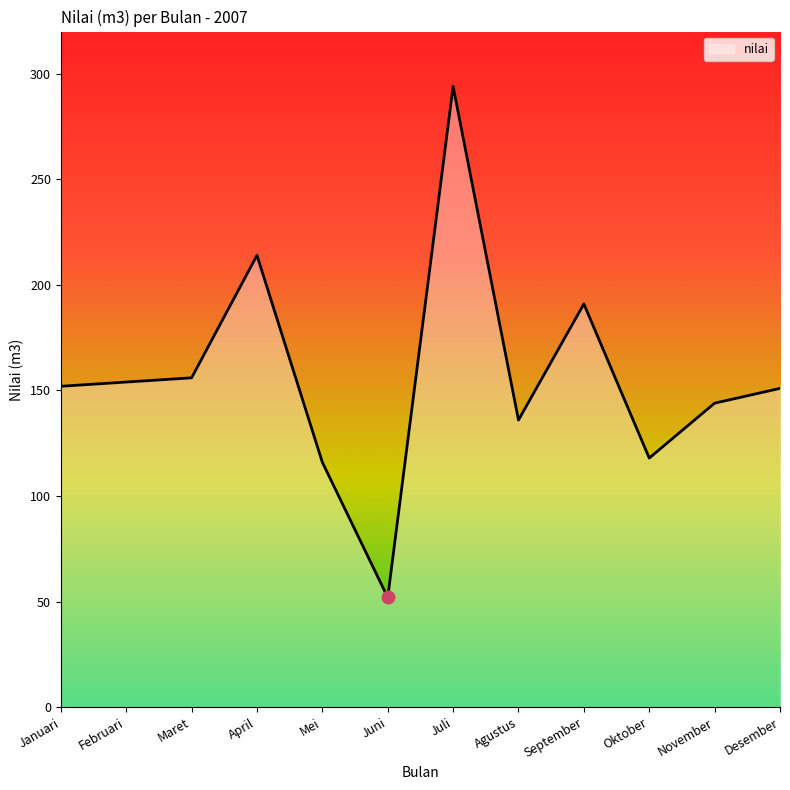

What is the greatest value displayed?

294